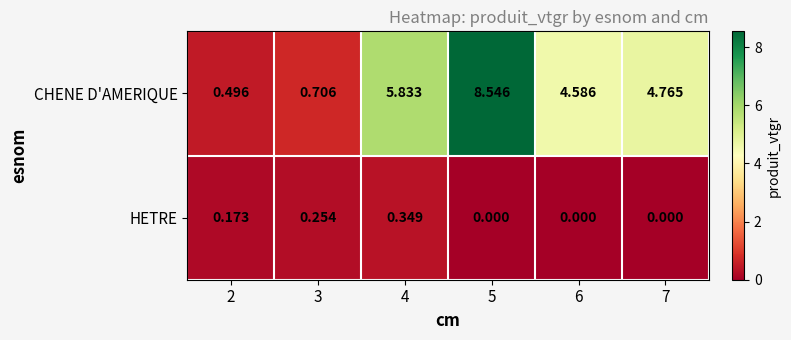

Which series changed the most between 3 and 4?

CHENE D'AMERIQUE